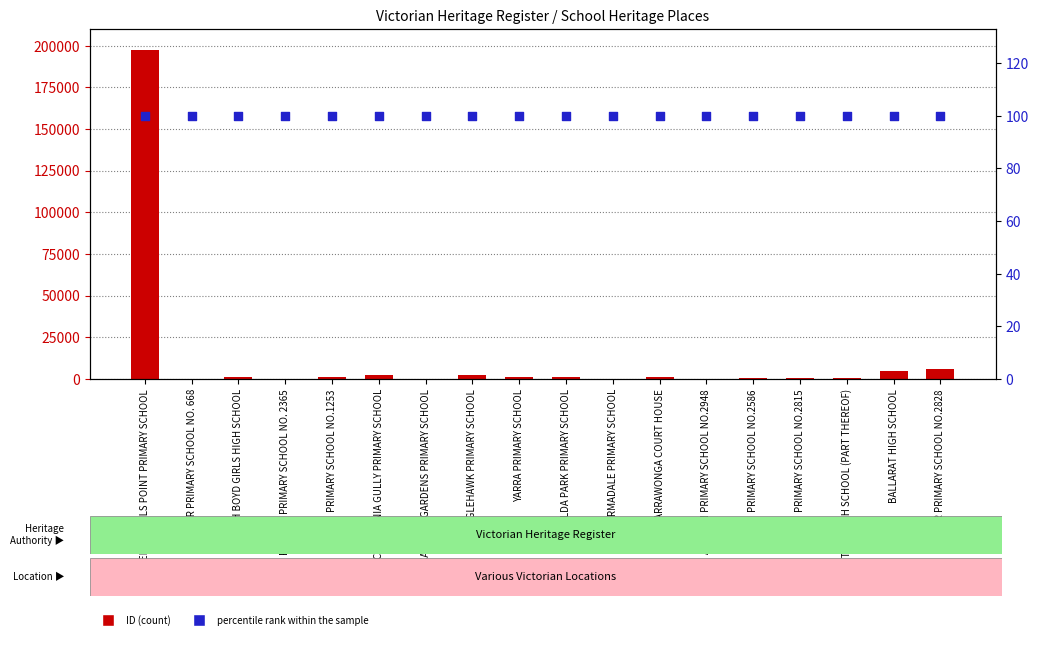

Which series has the widest spread of Y values?

ID